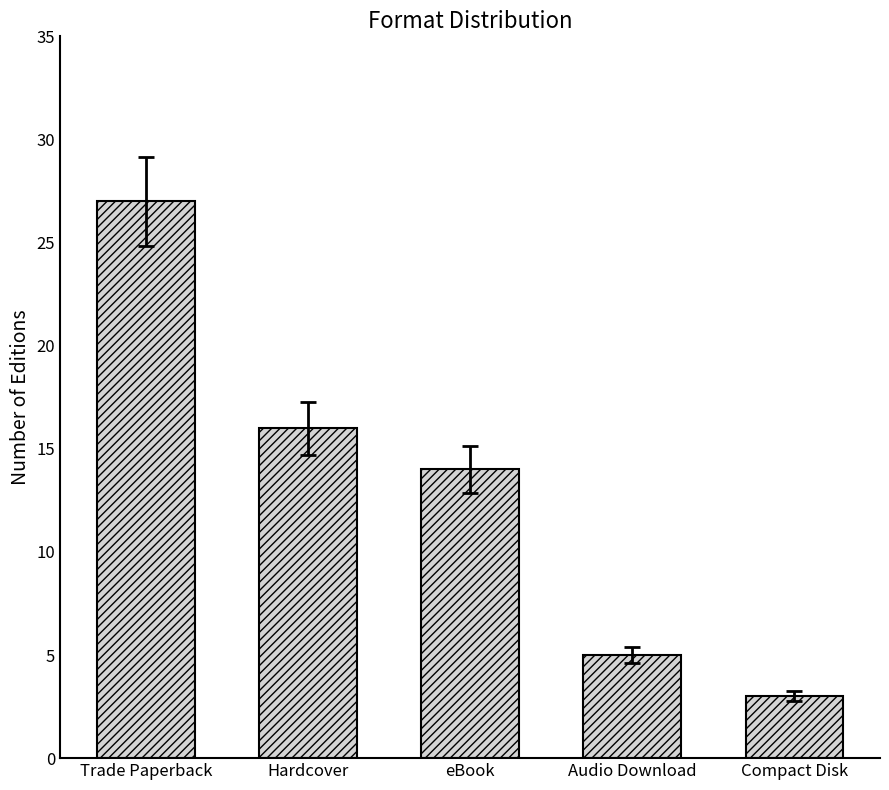

Reading left to right, list all the values displayed in this chart.

27	16	14	5	3